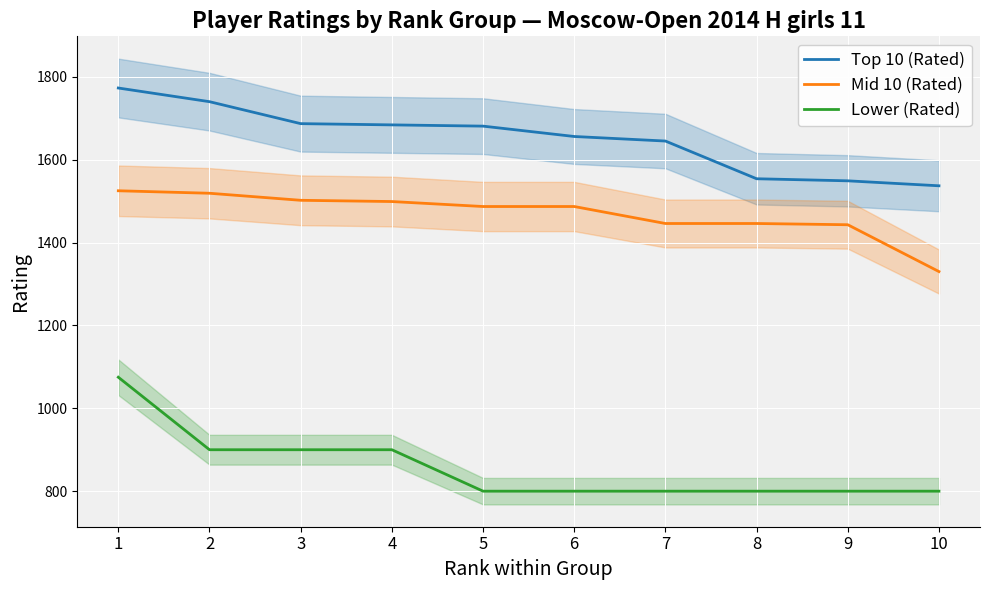

How many values in the Lower (Rated) series exceed 800?

4